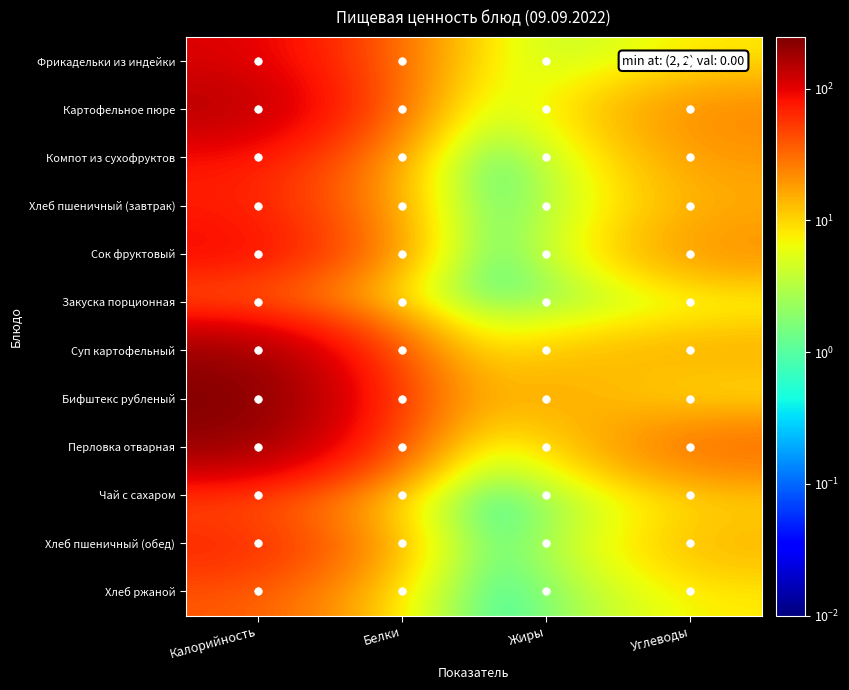

How many categories are shown in the chart?

4